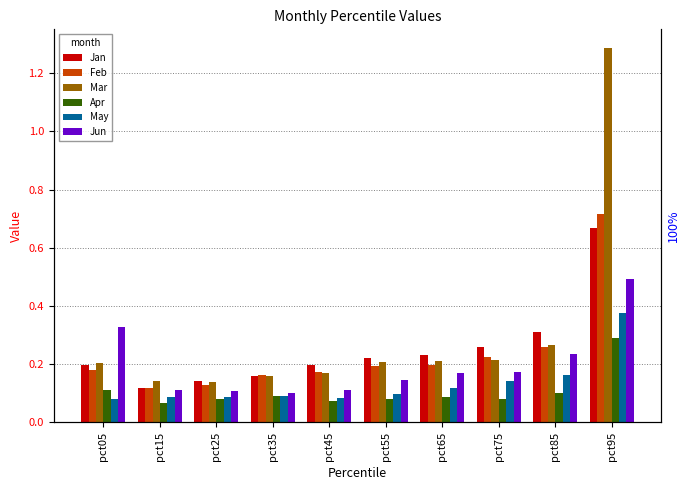

Rank the categories by Mar value from highest to lowest.

pct95, pct85, pct75, pct65, pct55, pct05, pct45, pct35, pct15, pct25